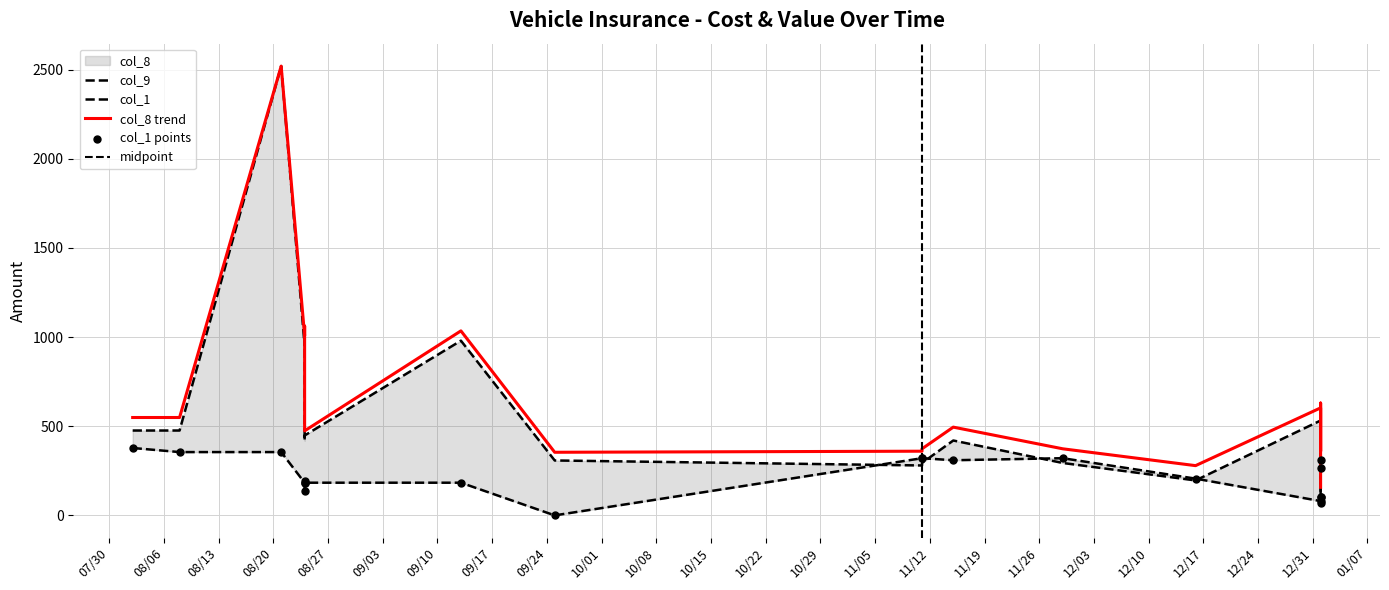

Which series has the largest total across all categories?

col_8